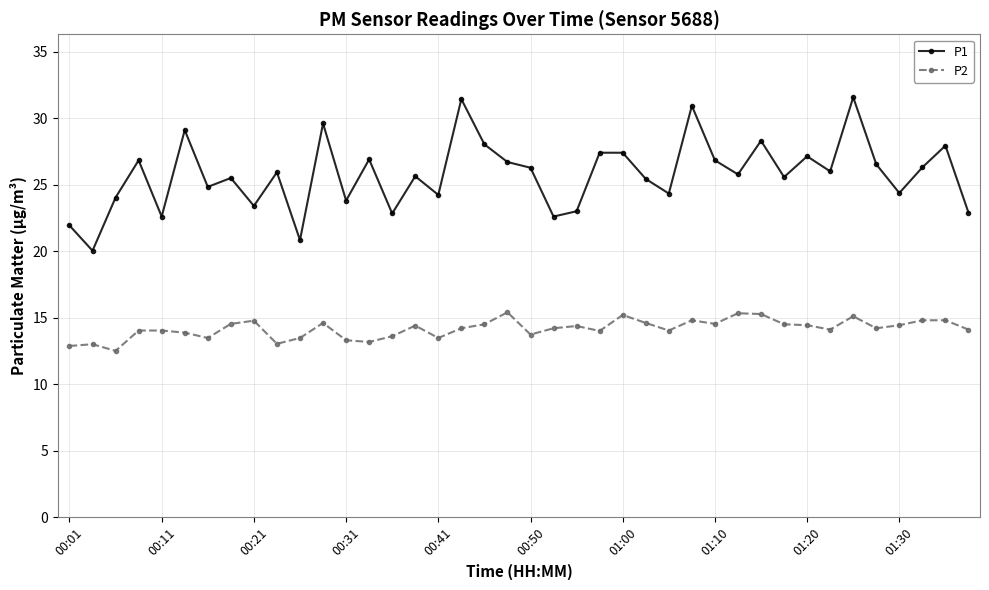

What is the sum of all P1 values?

1030.7